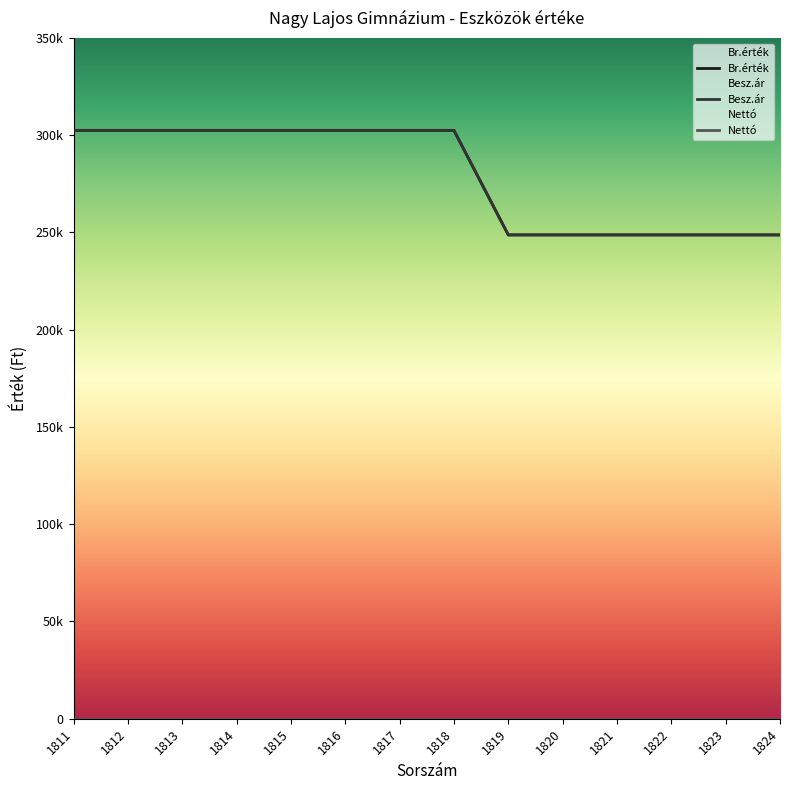

Where is Br.érték nearest to the value 275625?

1811